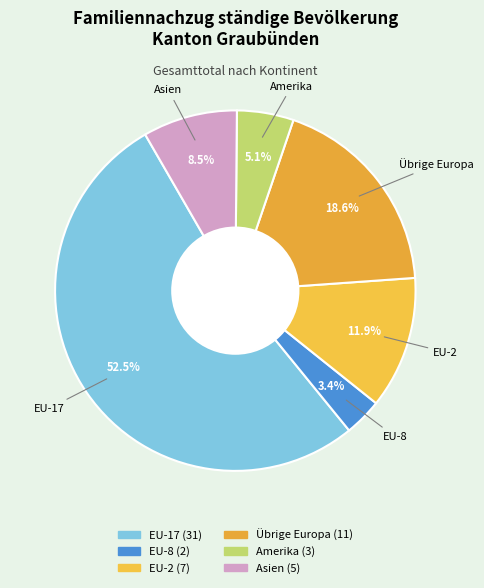

Count the number of slices in the pie.

6